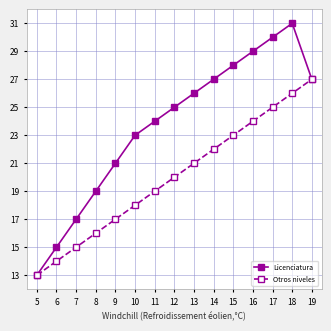

True or false: Licenciatura has more than 2 points higher than both neighbors.

False